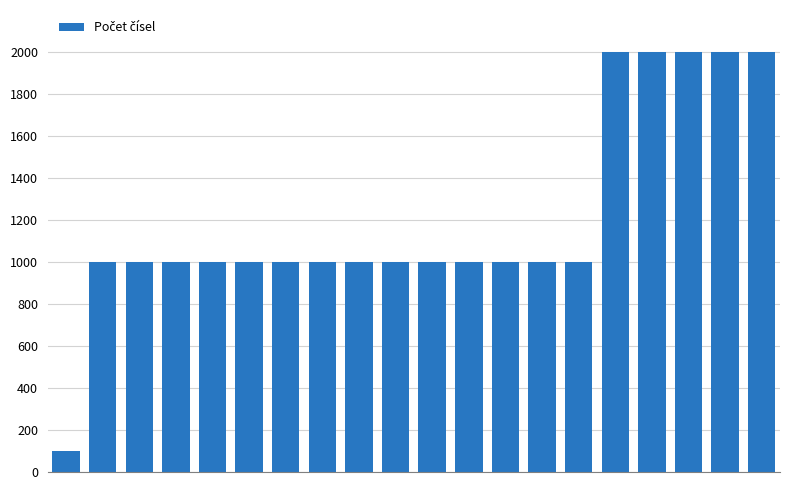

Are the bars horizontal?

No